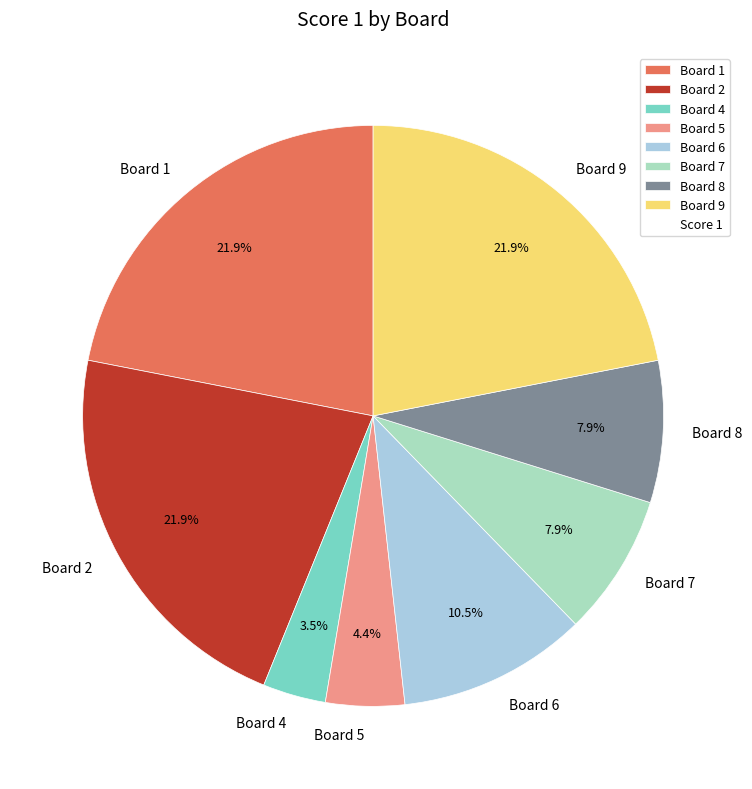

Is it true that Board 1 is 22% of the pie?

True